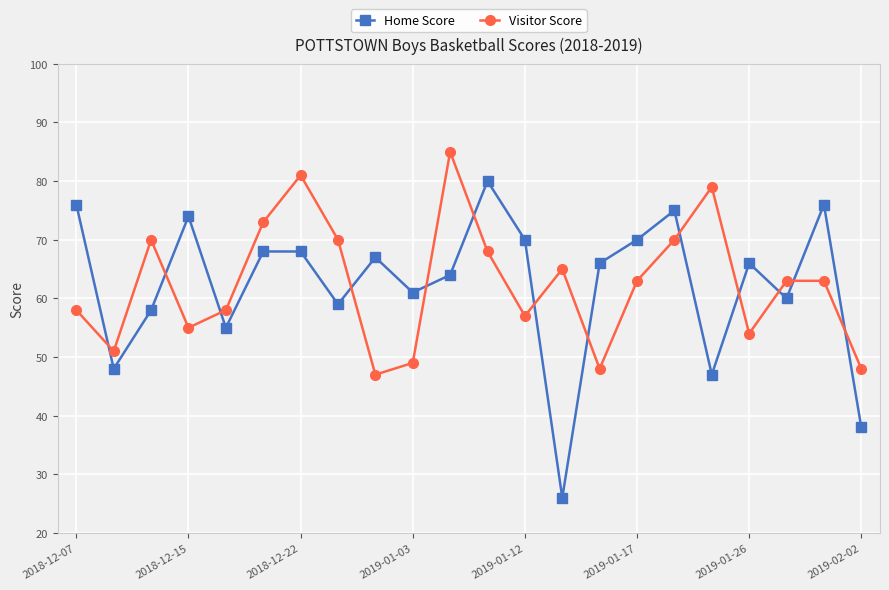

What is the maximum value for Visitor Score?

85